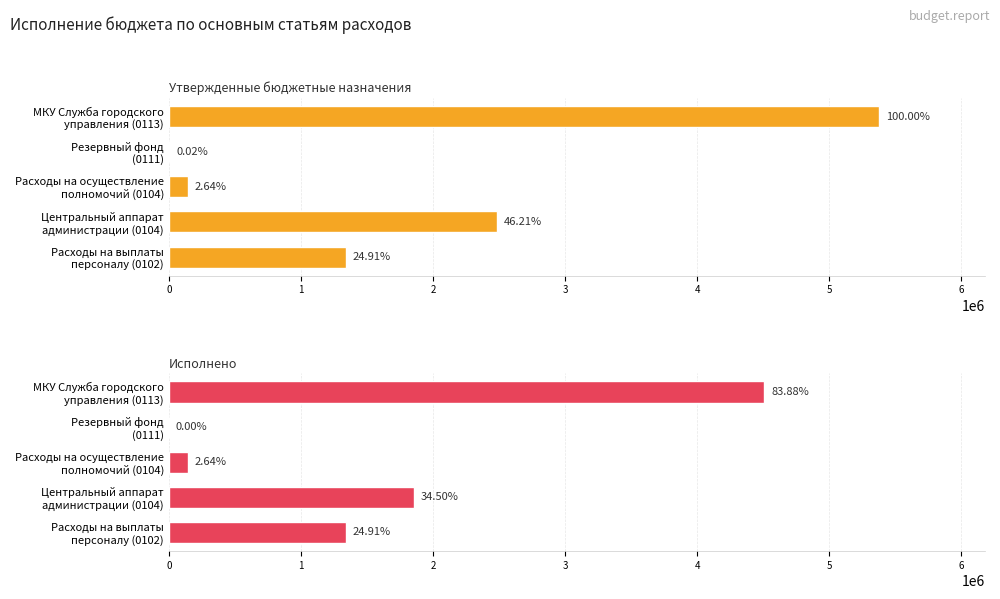

Which series has the largest total across all categories?

Утвержденные бюджетные назначения